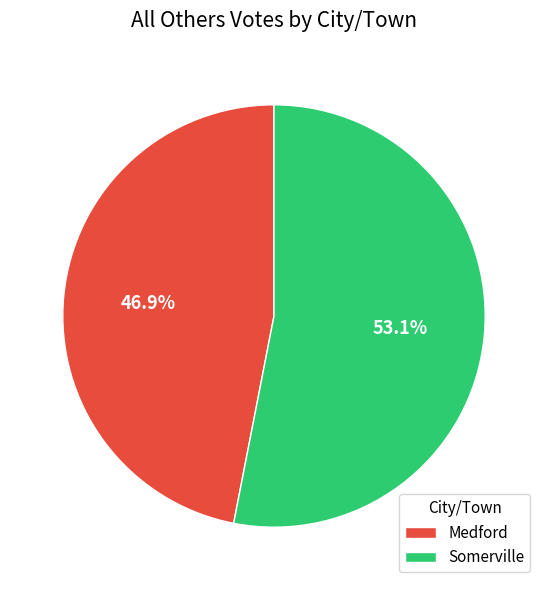

Which category has the smallest portion of the pie?

Medford